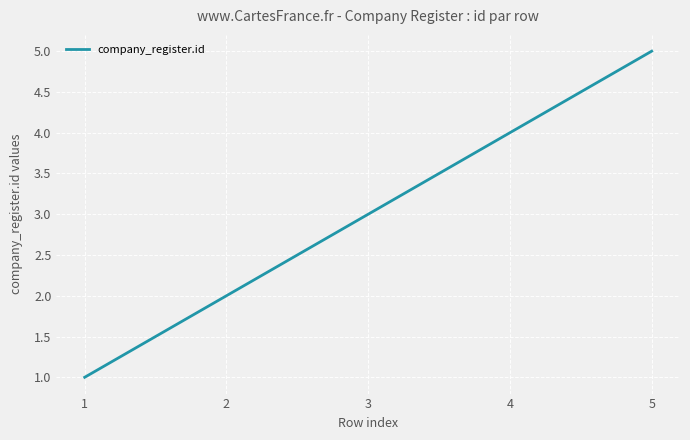

Between 5 and 2, which is larger?

5